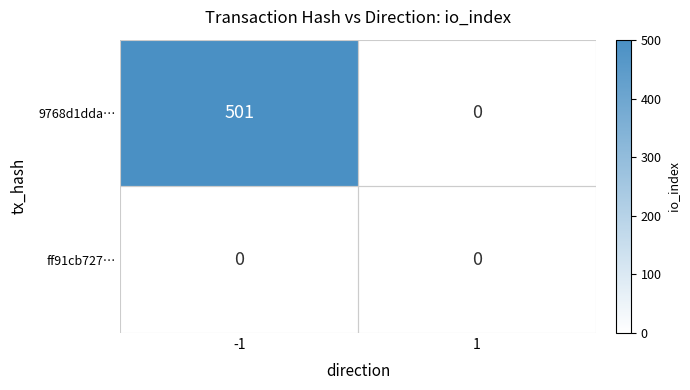

Is it true that 9768d1dda… equals 501 at -1?

True